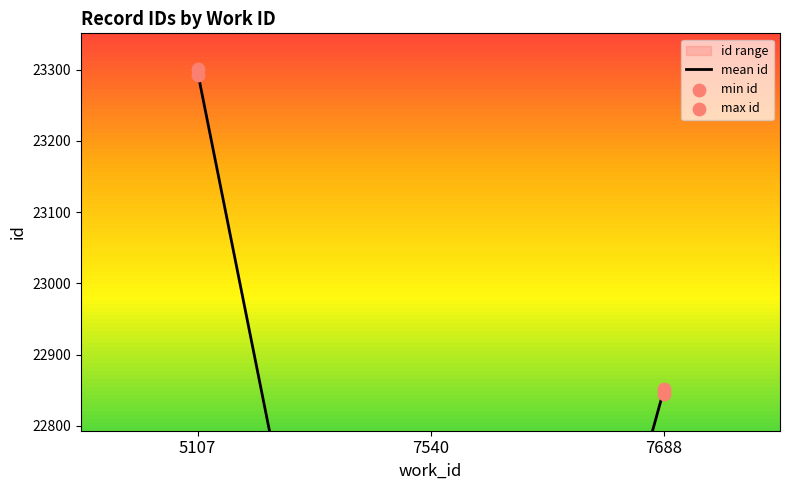

Which series has the largest Y range (max minus min)?

max id